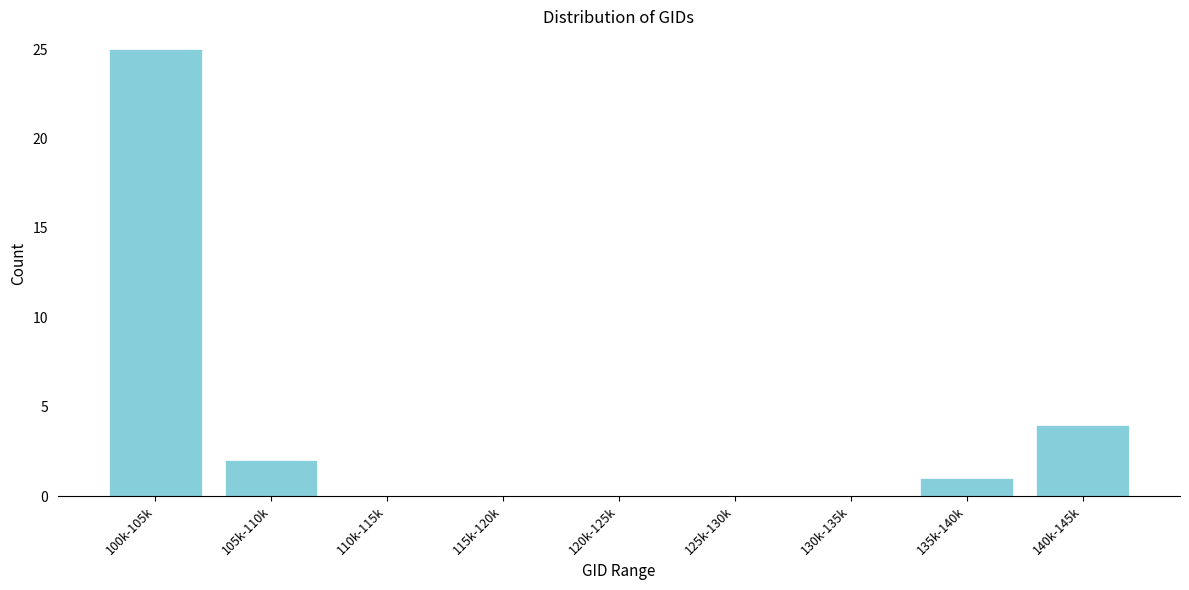

Reading left to right, extract all data points from this chart.

100k-105k=25	105k-110k=2	110k-115k=0	115k-120k=0	120k-125k=0	125k-130k=0	130k-135k=0	135k-140k=1	140k-145k=4